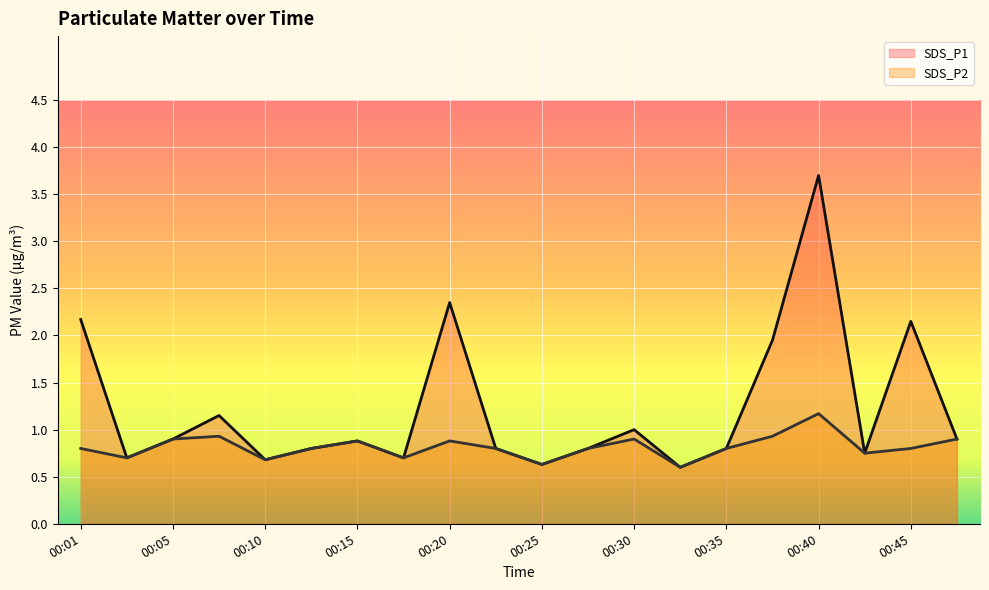

At which category is the sum across all series the highest?

00:40